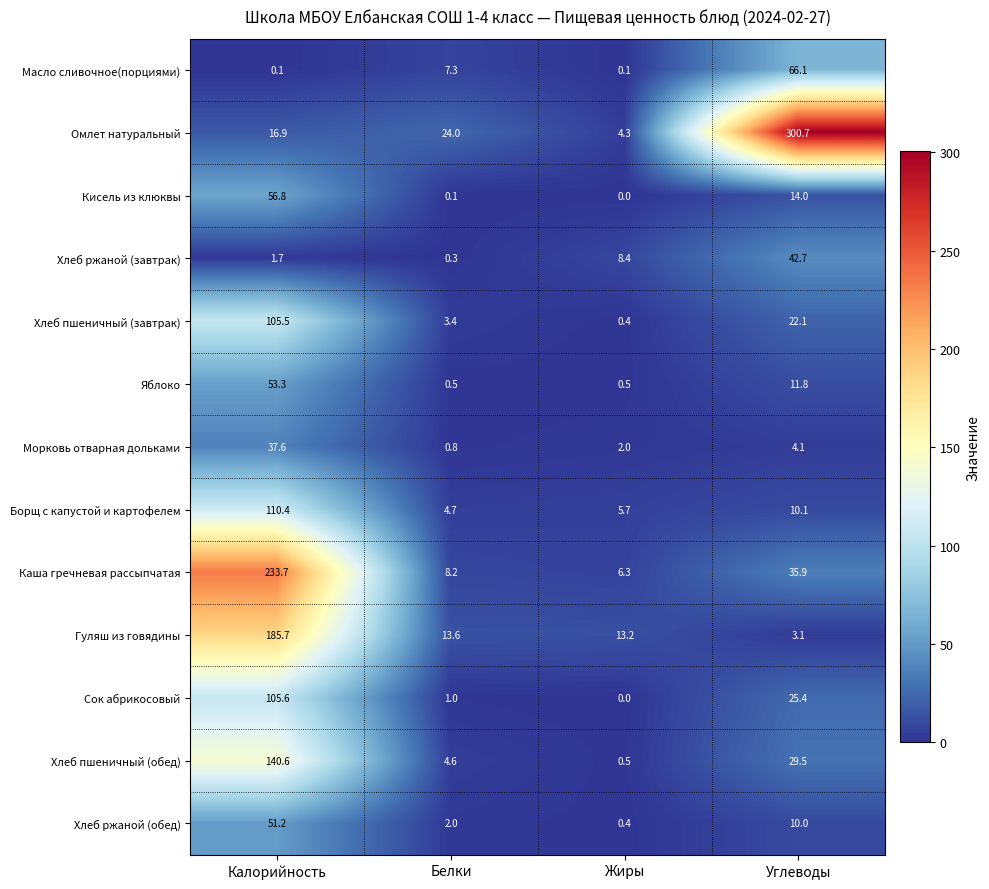

What is the minimum value for Каша гречневая рассыпчатая?

6.3